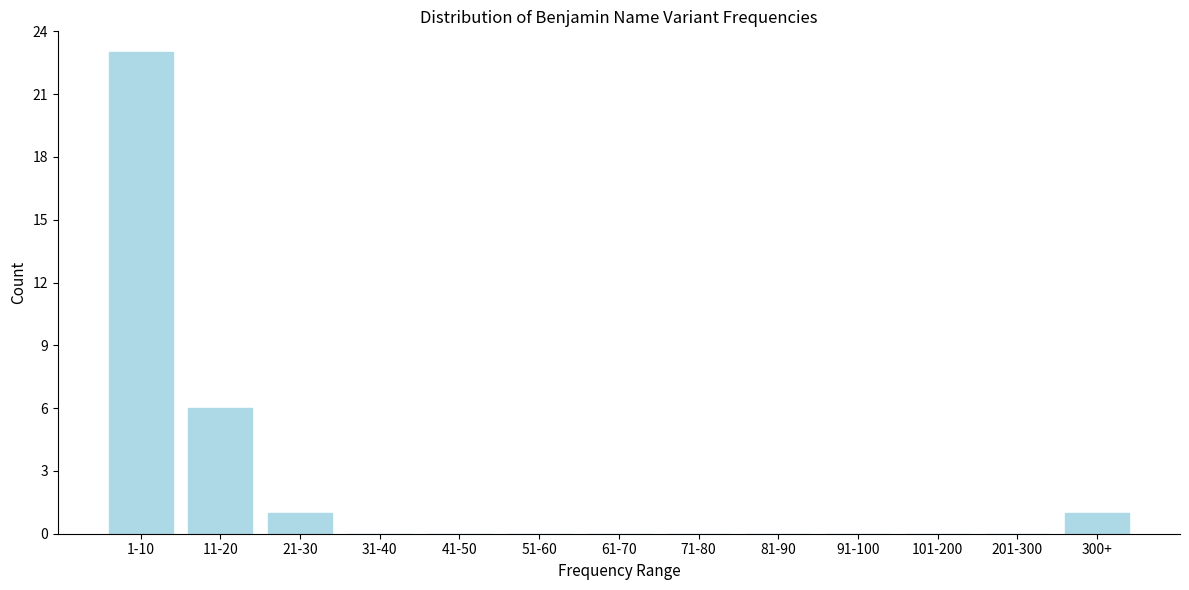

Reading right to left, list all the values displayed in this chart.

300+=1	201-300=0	101-200=0	91-100=0	81-90=0	71-80=0	61-70=0	51-60=0	41-50=0	31-40=0	21-30=1	11-20=6	1-10=23